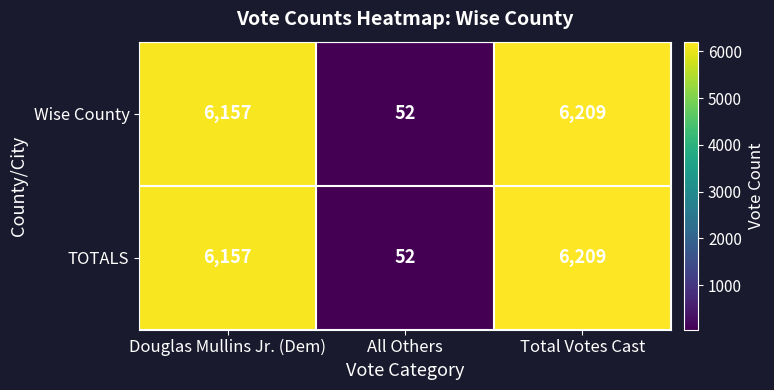

What is the difference between the Wise County values at All Others and Douglas Mullins Jr. (Dem)?

6105